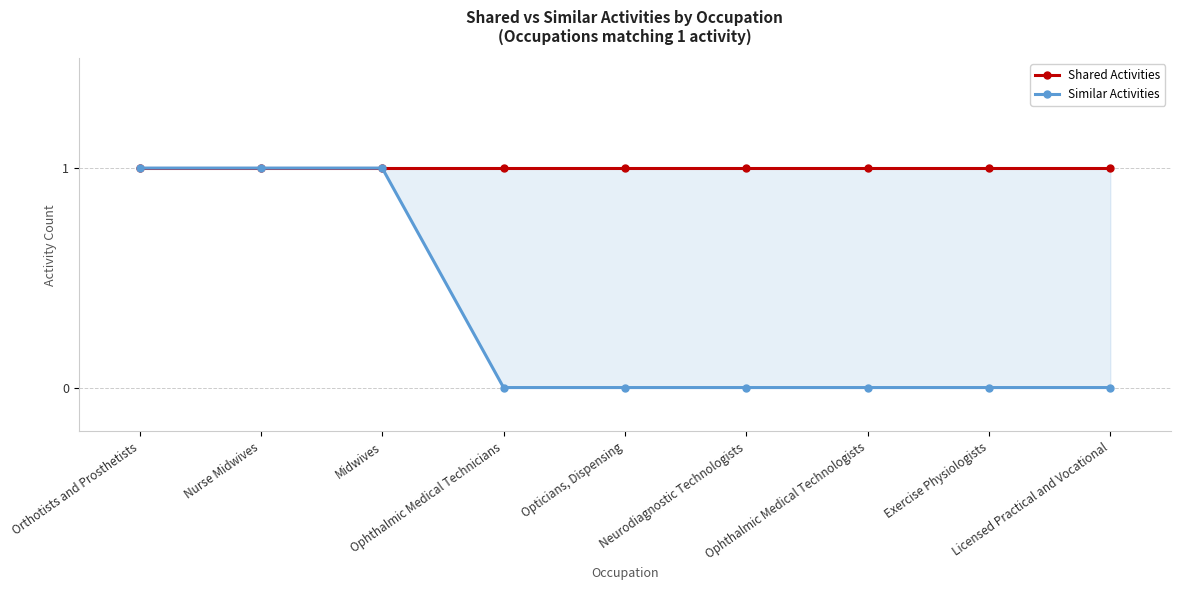

True or false: Similar Activities and Shared Activities intersect in this chart.

False